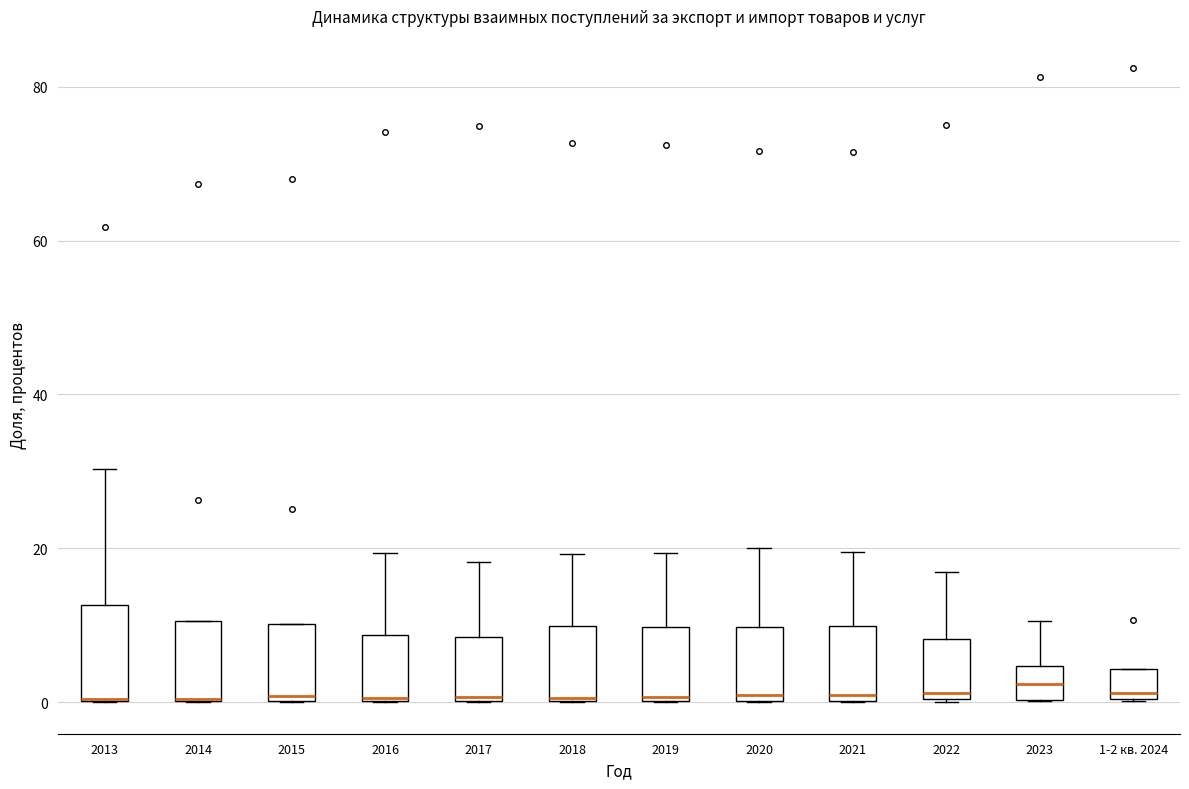

Reading left to right, read every box against the y-axis: the position of its median line, the range the box covers, and the ends of its whiskers. The values are not printed on the chart, so give them approximately, as read against the axis.

2013: median 0 (drawn on the box's lower edge), box 0 to 12, whiskers 0 to 30
2014: median 0 (drawn on the box's lower edge), box 0 to 10, whiskers 0 to 10
2015: median 0 (just above the box's lower edge), box 0 to 10, whiskers 0 to 10
2016: median 0, box 0 to 8, whiskers 0 to 20
2017: median 0, box 0 to 8, whiskers 0 to 18
2018: median 0 (drawn on the box's lower edge), box 0 to 10, whiskers 0 to 20
2019: median 0, box 0 to 10, whiskers 0 to 20
2020: median 0 (just above the box's lower edge), box 0 to 10, whiskers 0 to 20
2021: median 0 (just above the box's lower edge), box 0 to 10, whiskers 0 to 20
2022: median 2, box 0 to 8, whiskers 0 to 16
2023: median 2, box 0 to 4, whiskers 0 to 10
1-2 кв. 2024: median 2, box 0 to 4, whiskers 0 to 4